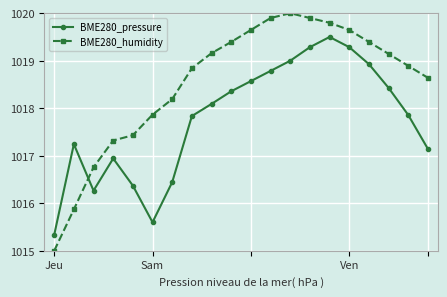

Is this an area chart (filled region under the line)?

No